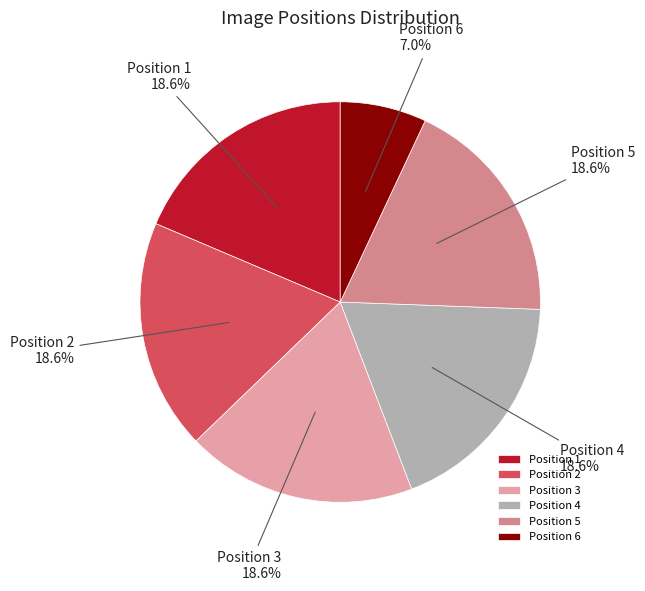

What percentage do Position 1 and Position 2 together represent?

37.2%